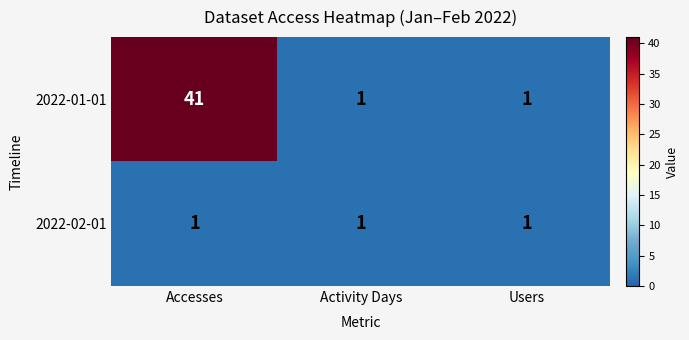

Which series has the widest spread of values?

2022-01-01